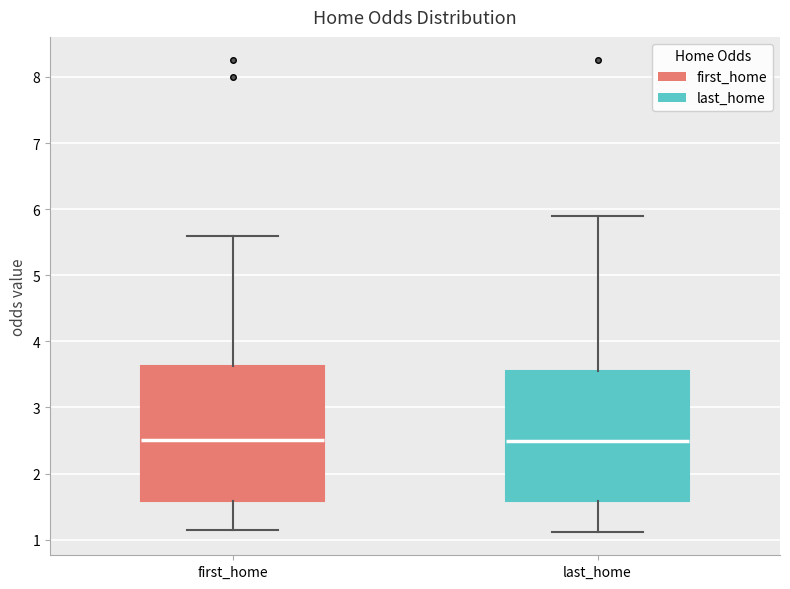

Reading left to right, transcribe this box plot: for each box, give where its median line is, the range the box spans, and where its two whiskers end, as read against the y-axis. The values are not printed on the chart, so give them approximately, as read against the axis.

first_home: median 2.5, box 1.6 to 3.6, whiskers 1.1 to 5.6
last_home: median 2.5, box 1.6 to 3.6, whiskers 1.1 to 5.9